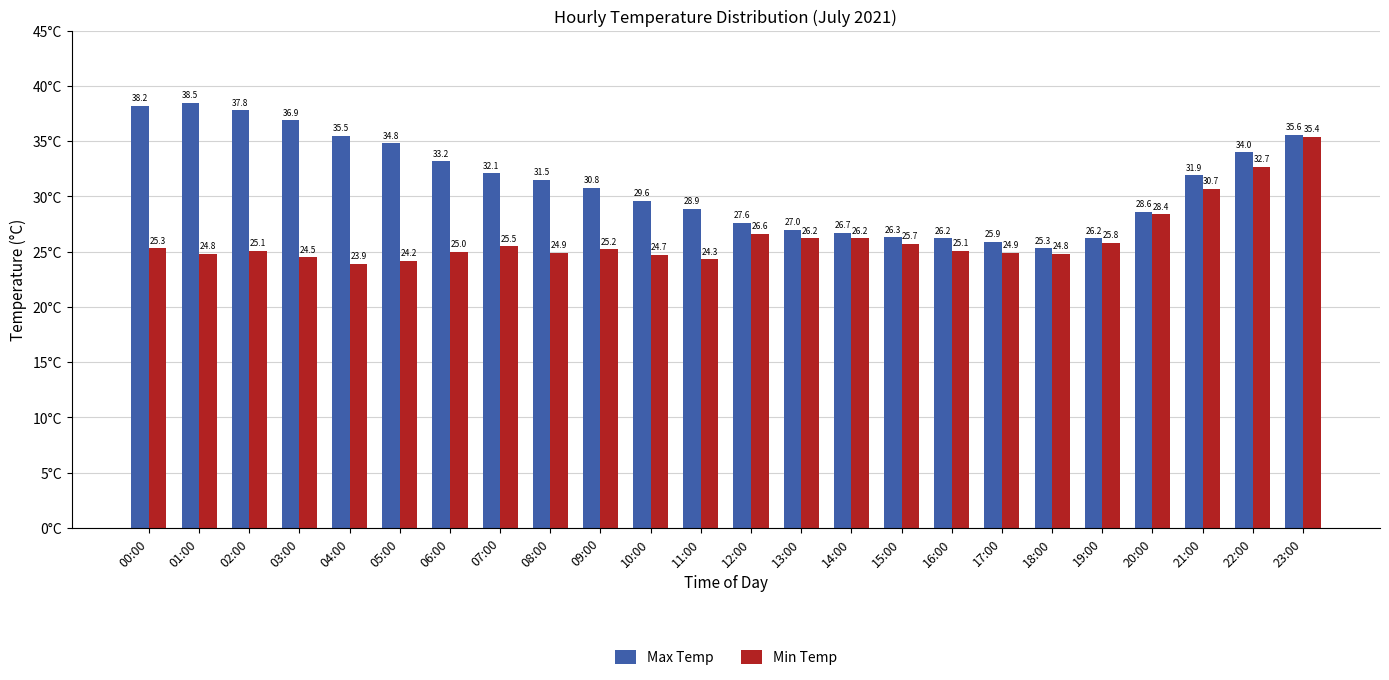

What is the average value of the Max Temp series?

31.2